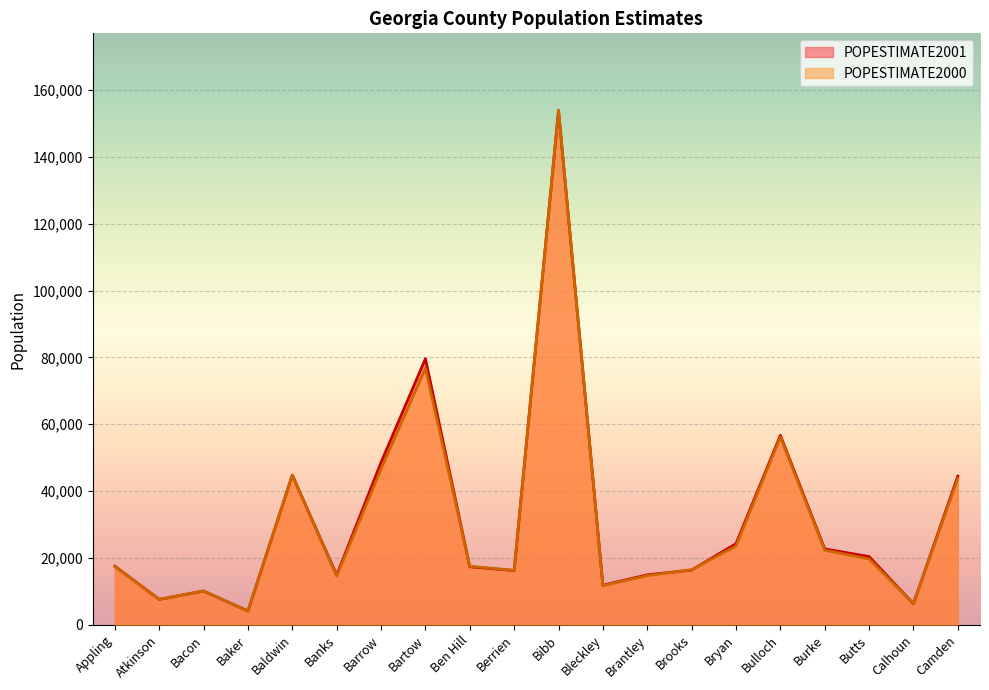

Reading right to left, list all the values displayed in this chart.

POPESTIMATE2001: 44466	6289	20396	22692	56668	24248	16364	14928	11827	153859	16213	17363	79591	48568	14846	44769	4105	10089	7590	17533
POPESTIMATE2000: 43734	6324	19679	22299	56159	23526	16478	14691	11692	153826	16278	17496	76718	46563	14523	44744	4053	10129	7606	17421